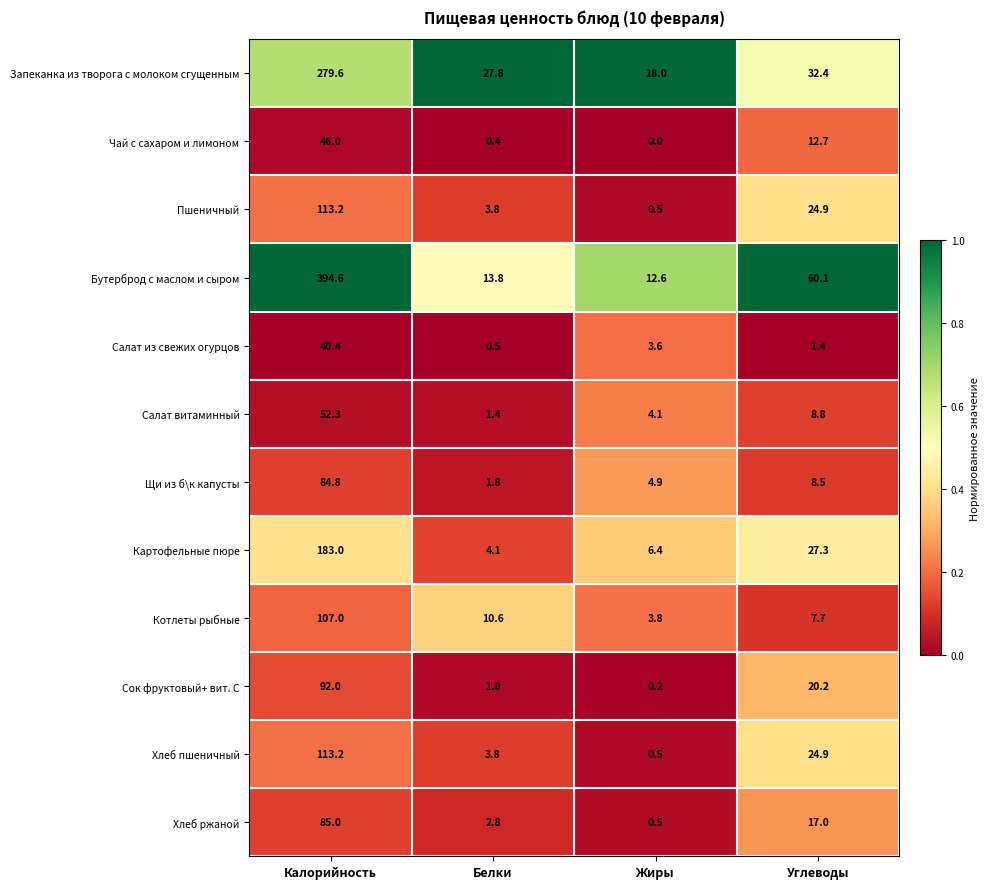

What is the total value across all series at Белки?

71.8